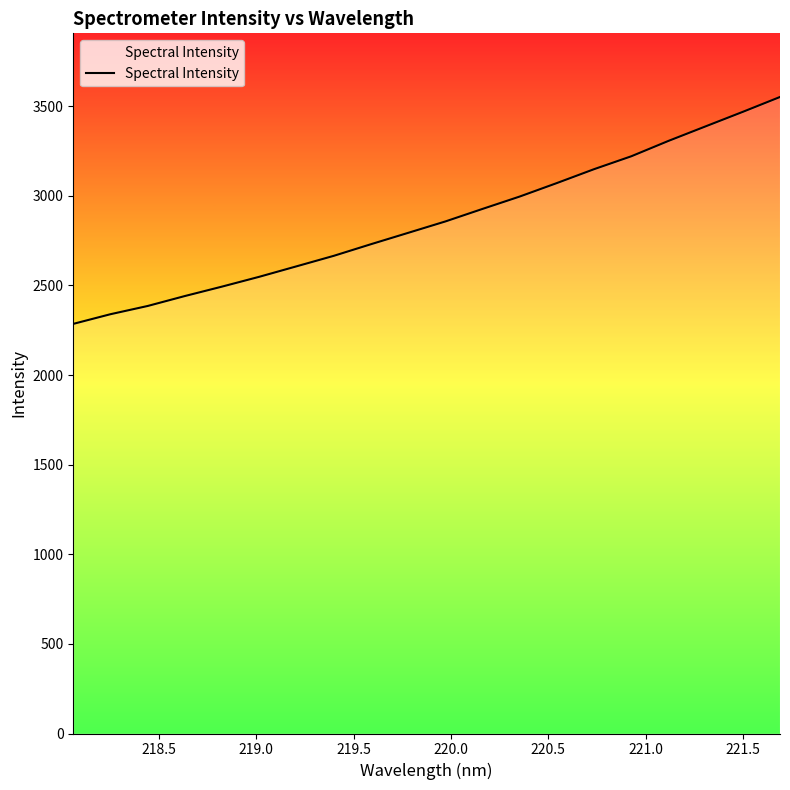

What is the difference between the maximum and minimum values?

1266.1